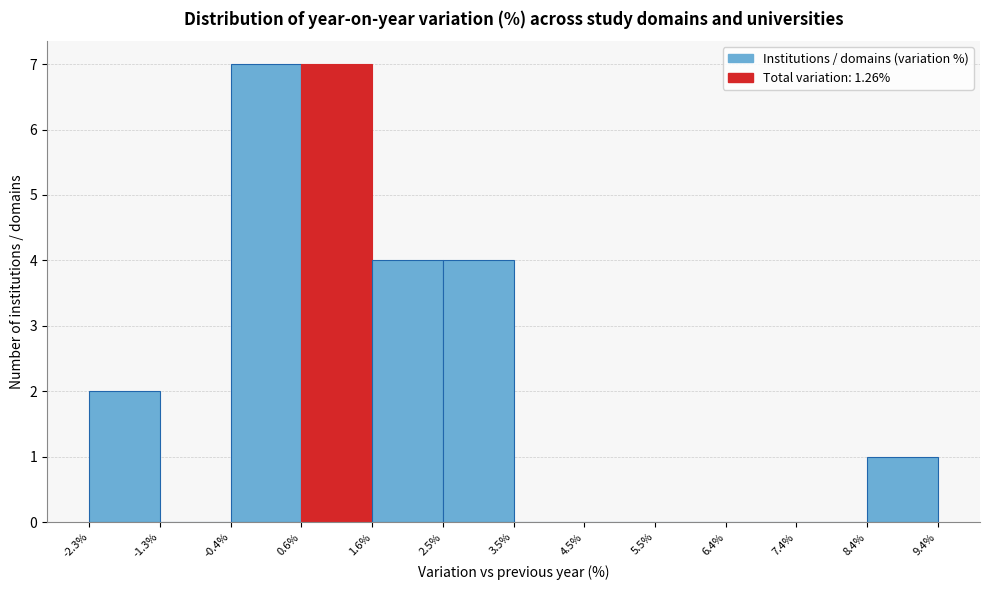

Reading left to right, list every bar in this chart as the range it spans on the x-axis followed by its height. The values are not printed on the chart, so give them approximately, as read against the axis.

-2.3% to -1.3%: 2
-1.3% to -0.4%: 0
-0.4% to 0.6%: 7
0.6% to 1.6%: 7
1.6% to 2.5%: 4
2.5% to 3.5%: 4
3.5% to 4.5%: 0
4.5% to 5.5%: 0
5.5% to 6.4%: 0
6.4% to 7.4%: 0
7.4% to 8.4%: 0
8.4% to 9.4%: 1